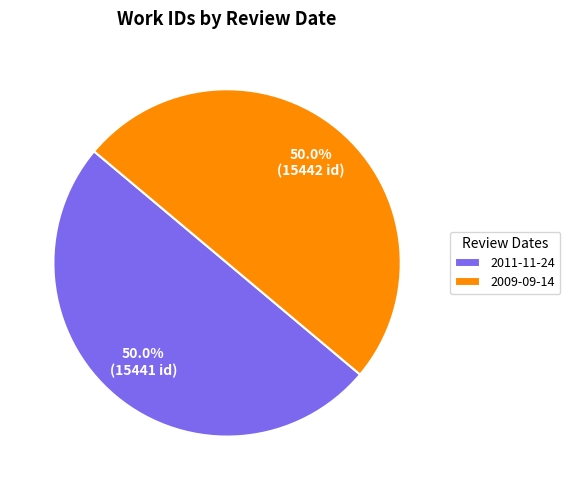

What percentage is the 2009-09-14 slice, to the nearest percent?

50%